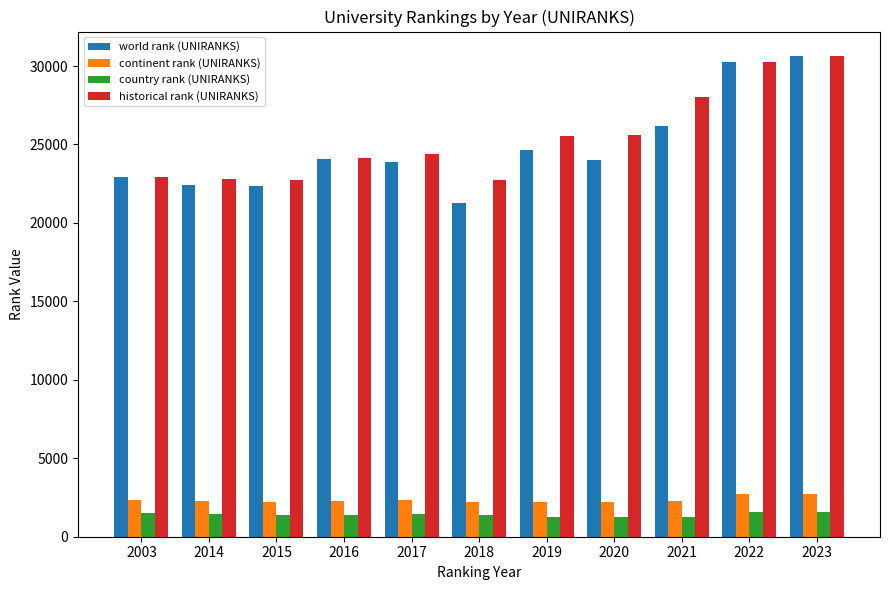

What is the approximate value of world rank (UNIRANKS) at 2017?

23879